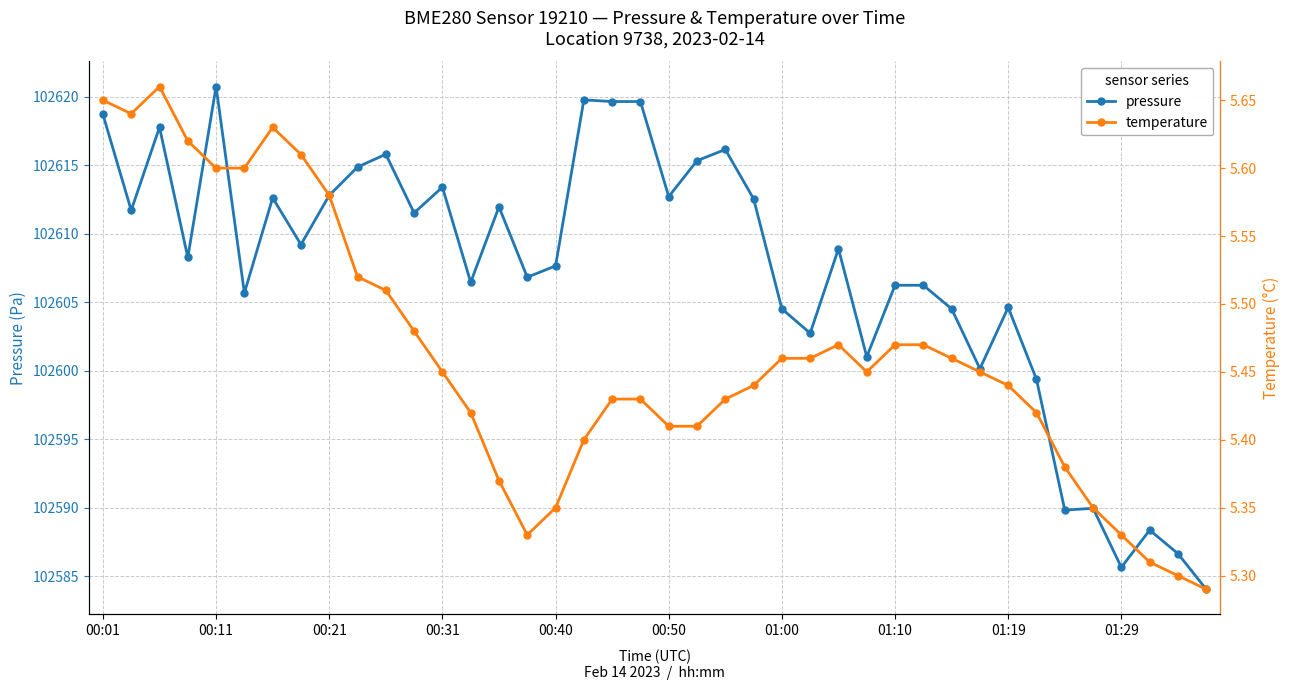

The value of pressure at 00:50 is 27509.9. True or false?

False